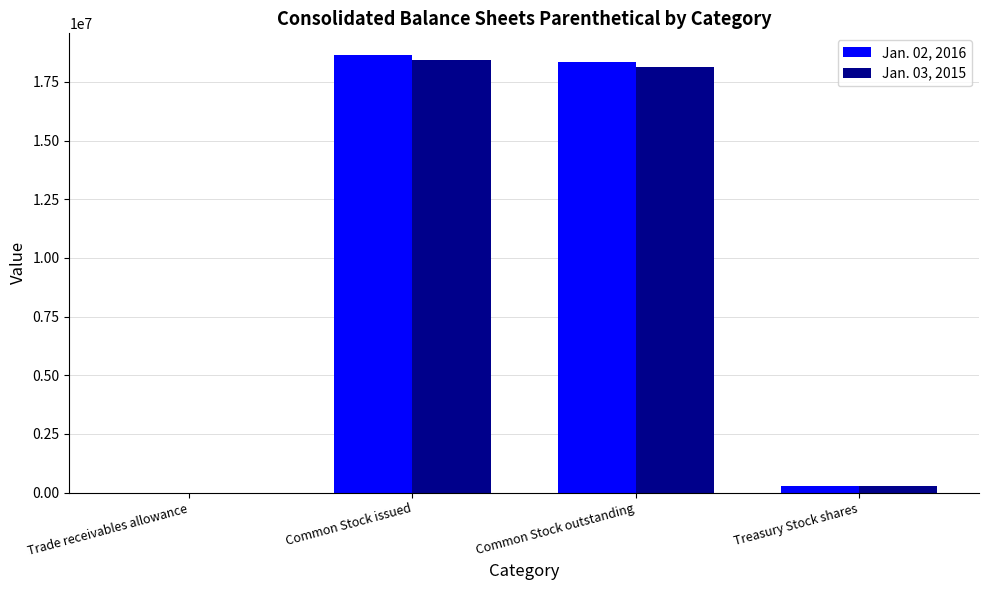

What is the maximum value shown in the chart?

18639407